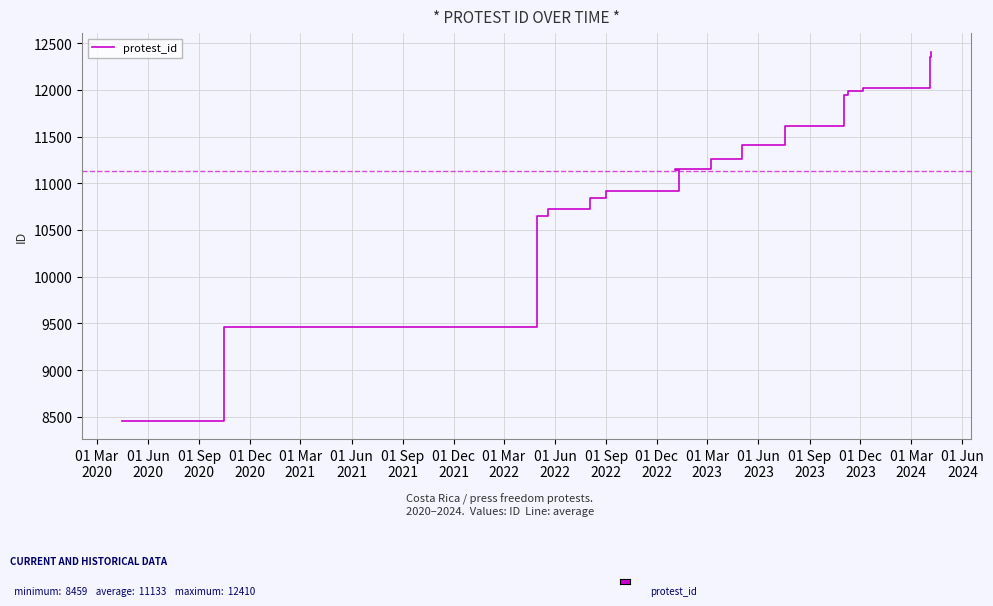

How many data points does each series have?

17